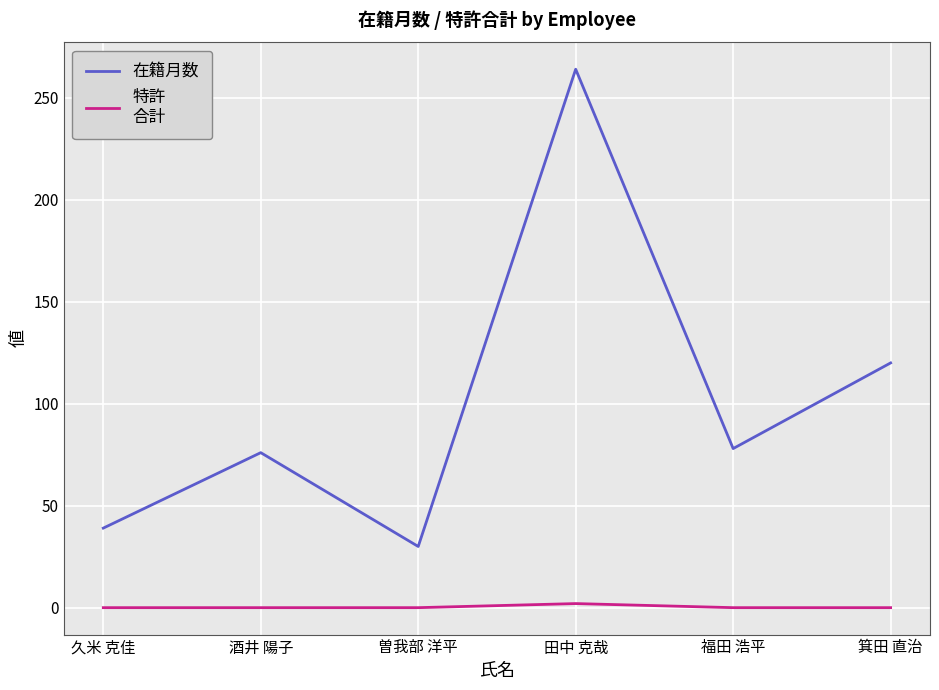

How many lines are shown in the chart?

2